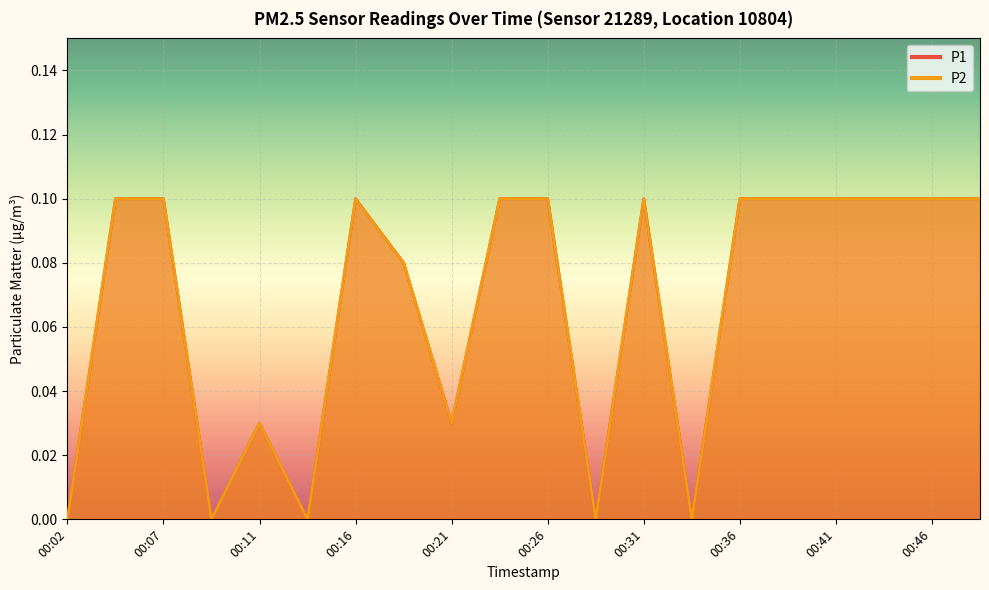

Which has a higher value, 00:07 or 00:29?

00:07